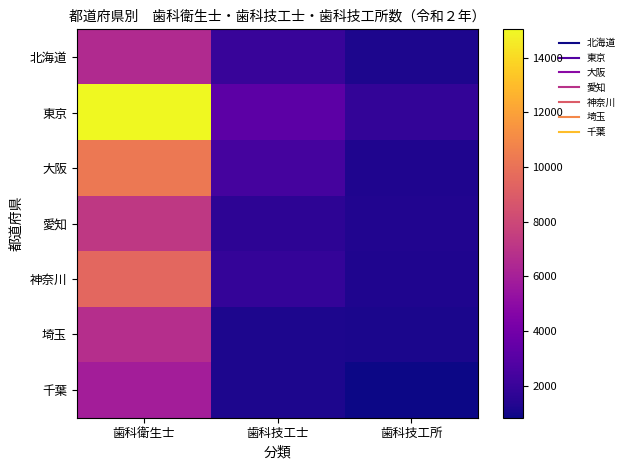

Which series has the largest range (max minus min)?

東京